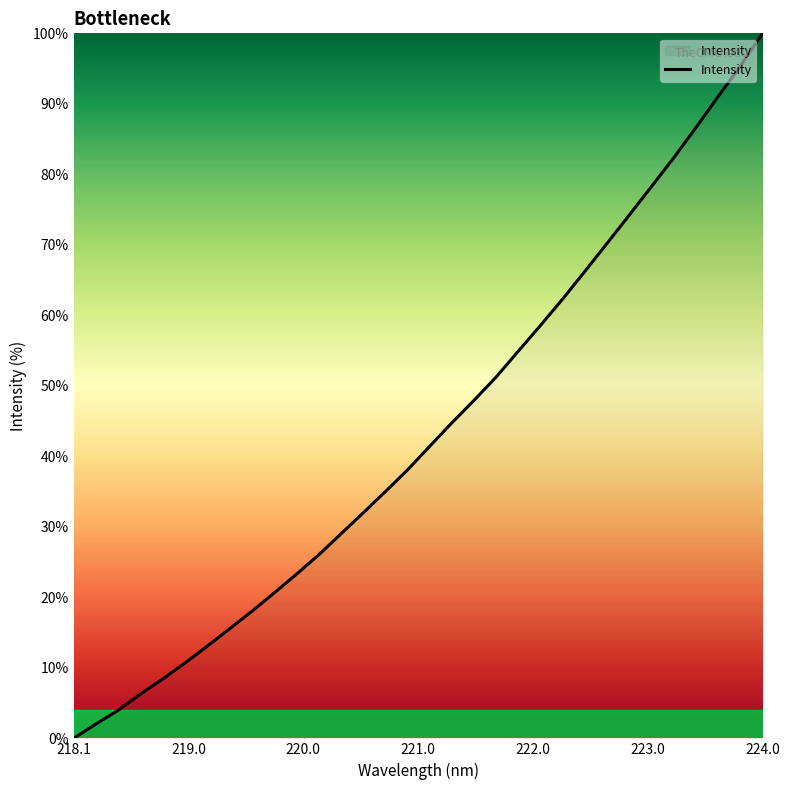

What is the difference between the maximum and minimum values?

100.0